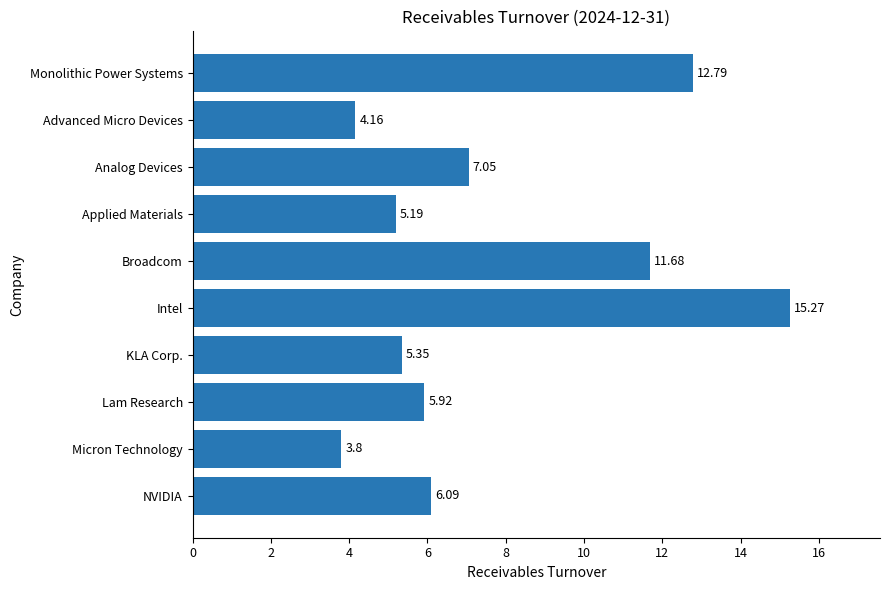

What is the ratio of the value at KLA Corp. to the value at Advanced Micro Devices?

1.3